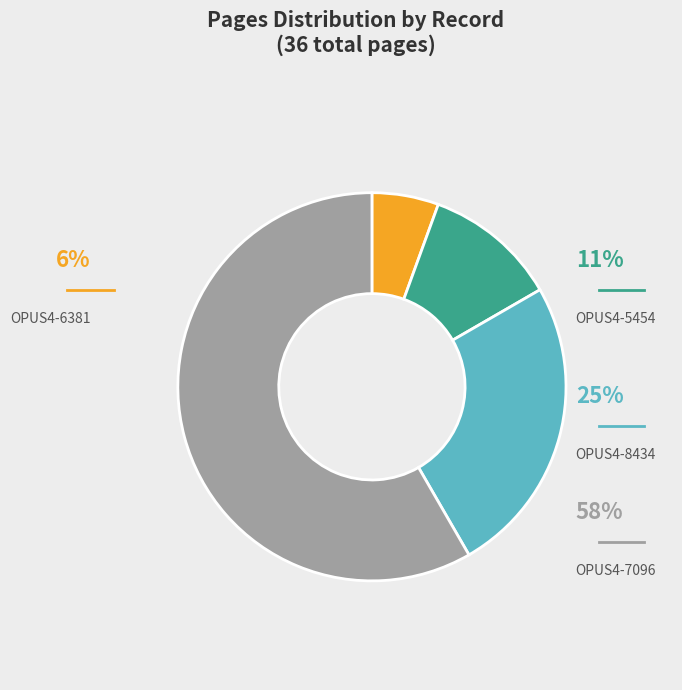

Rank the categories by value from highest to lowest.

OPUS4-7096, OPUS4-8434, OPUS4-5454, OPUS4-6381